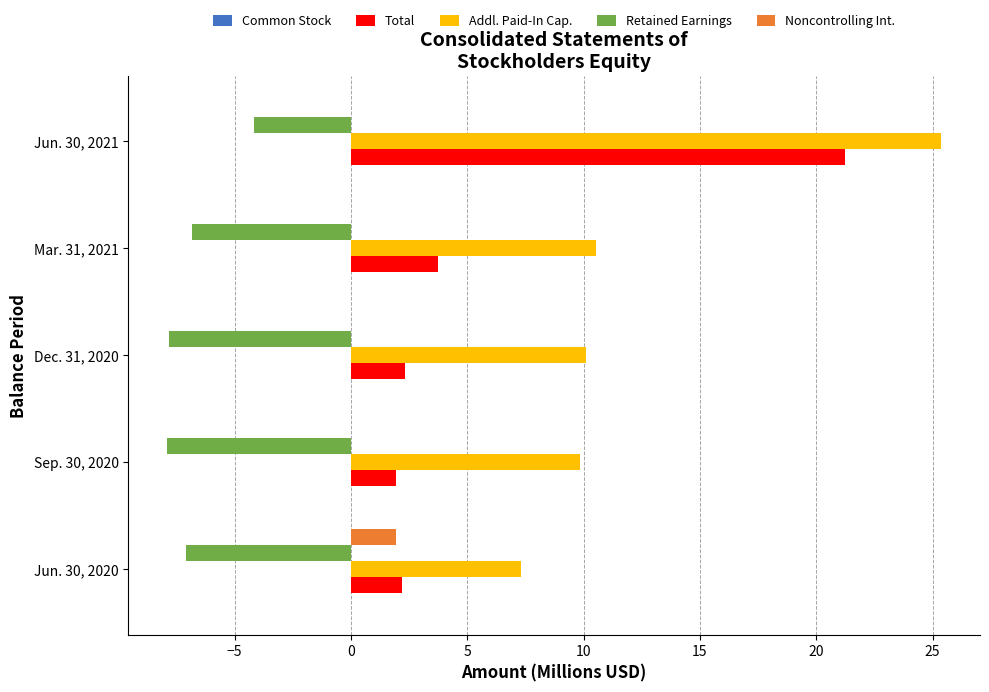

At which category is the sum across all series the highest?

Jun. 30, 2021